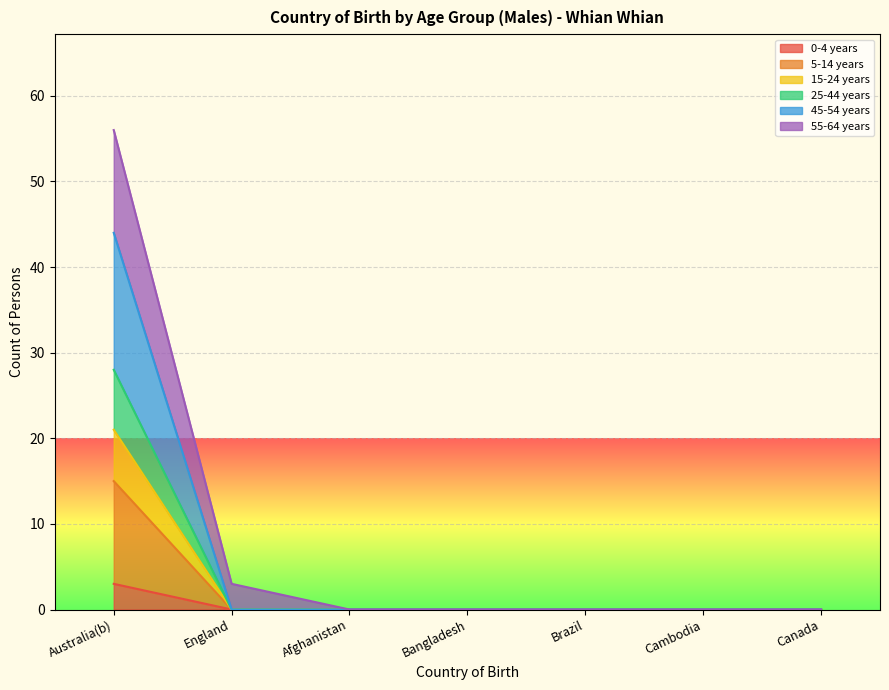

True or false: 55-64 years has more than 2 interior local peaks.

False